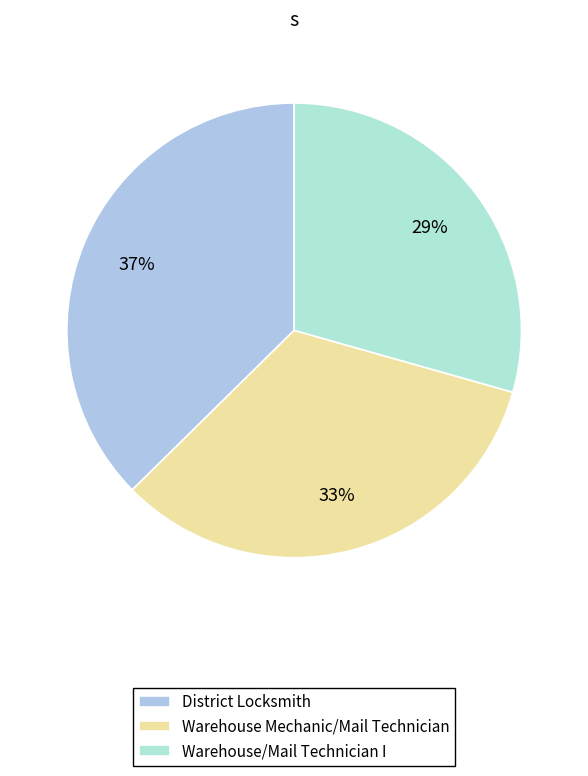

Count the number of slices in the pie.

3